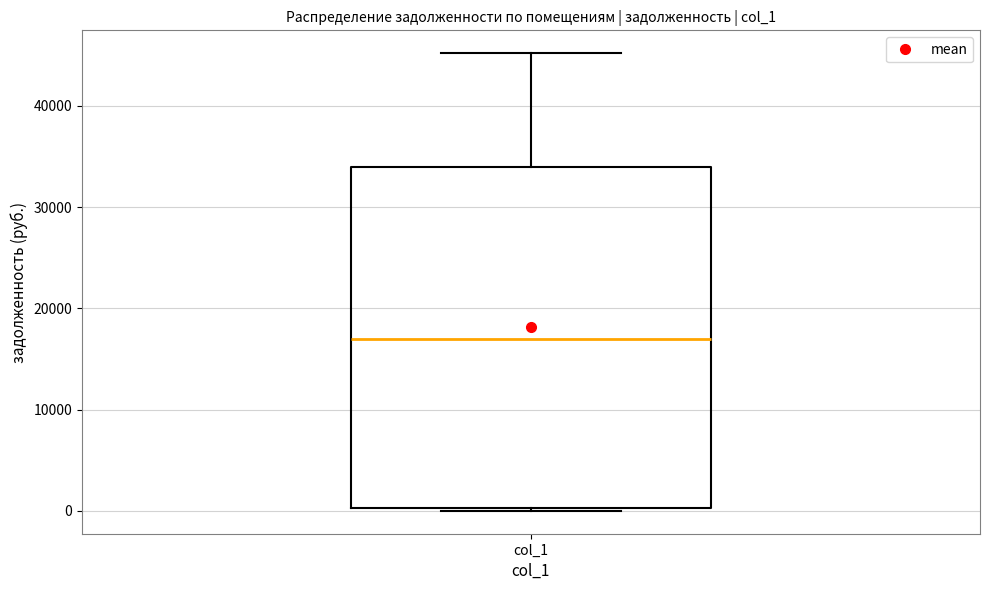

Read this box plot against the y-axis: the position of the median line, the range covered by the box, and the ends of both whiskers. The values are not printed on the chart, so give them approximately, as read against the axis.

median 17000, box 0 to 34000, whiskers 0 to 45000